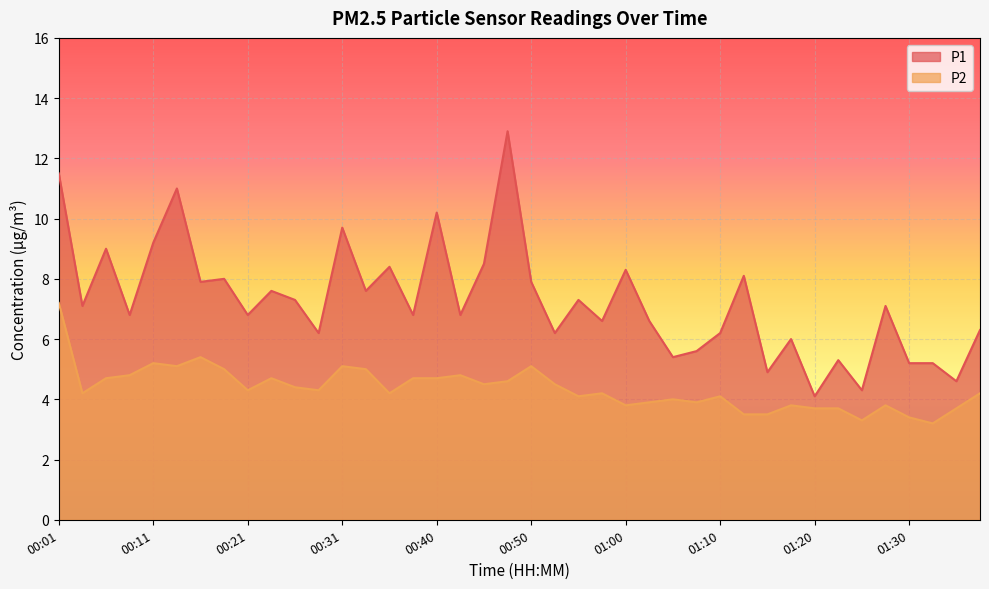

True or false: P2 has more than 0 points higher than both neighbors.

True